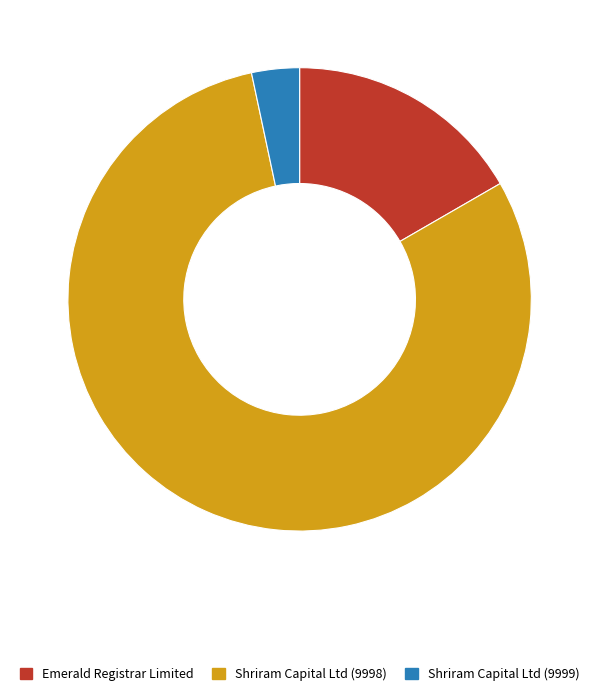

Which category has the smallest portion of the pie?

Shriram Capital Ltd (9999)